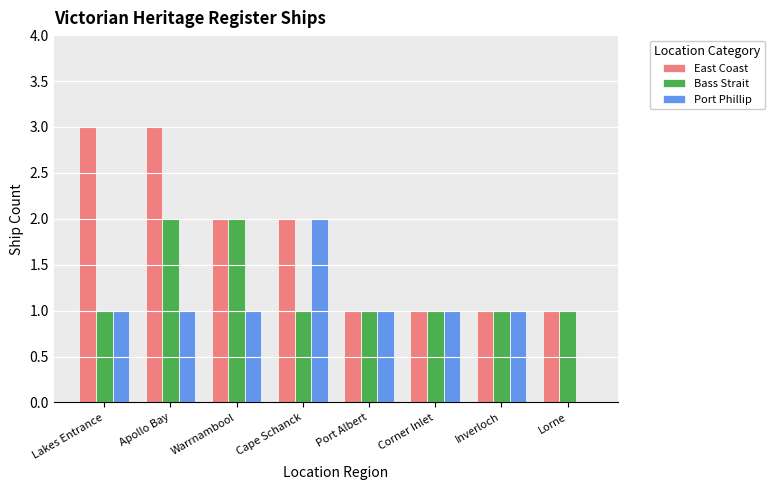

Which series has the largest total across all categories?

East Coast